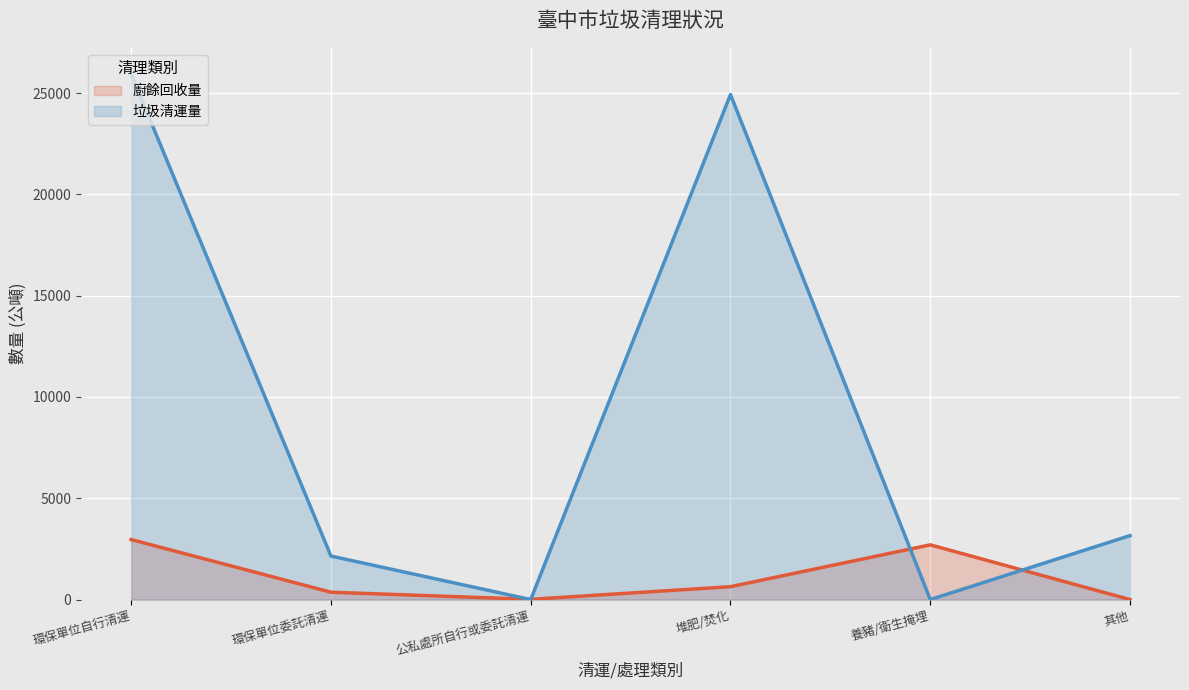

At which label does 垃圾清運量 first exceed 3157?

環保單位自行清運